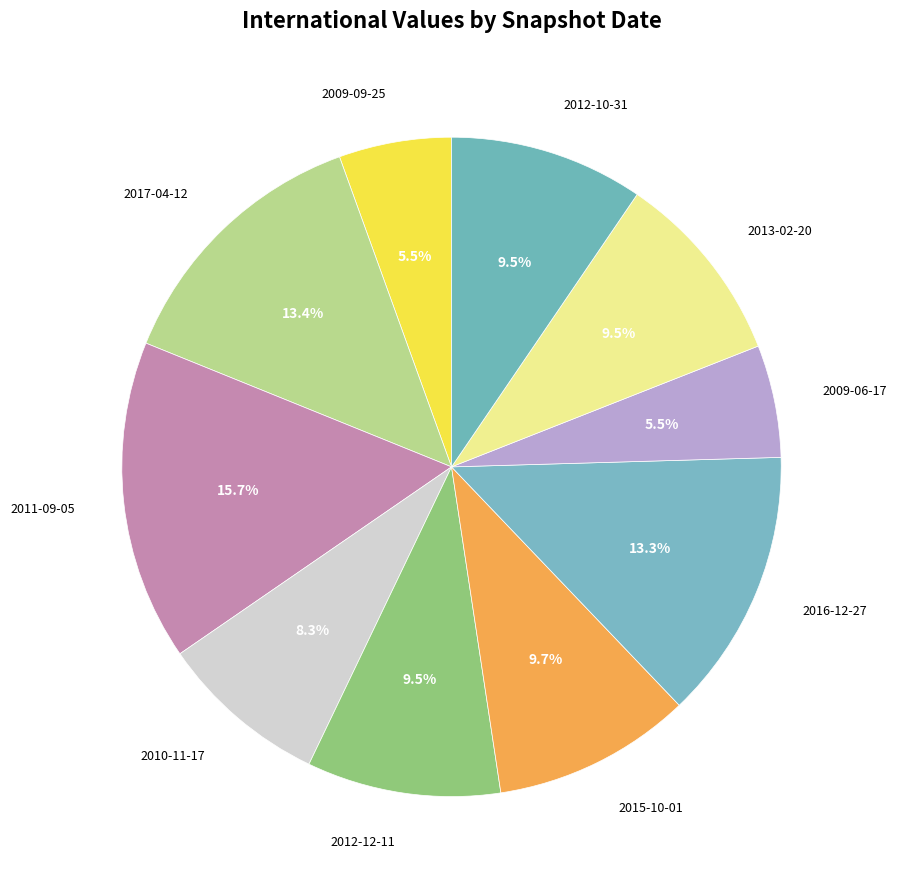

How many slices are in this pie chart?

10